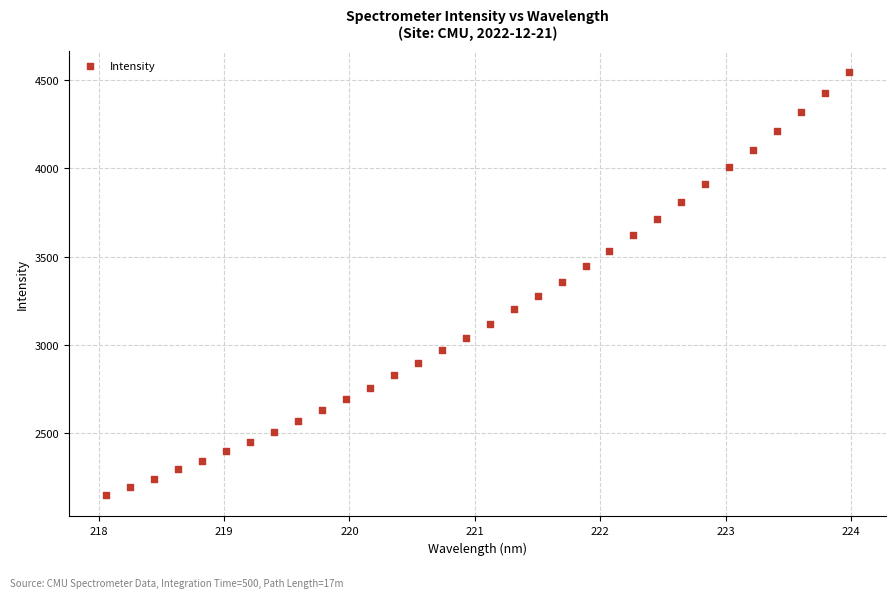

What is the range of Y values (max minus min)?

2397.5